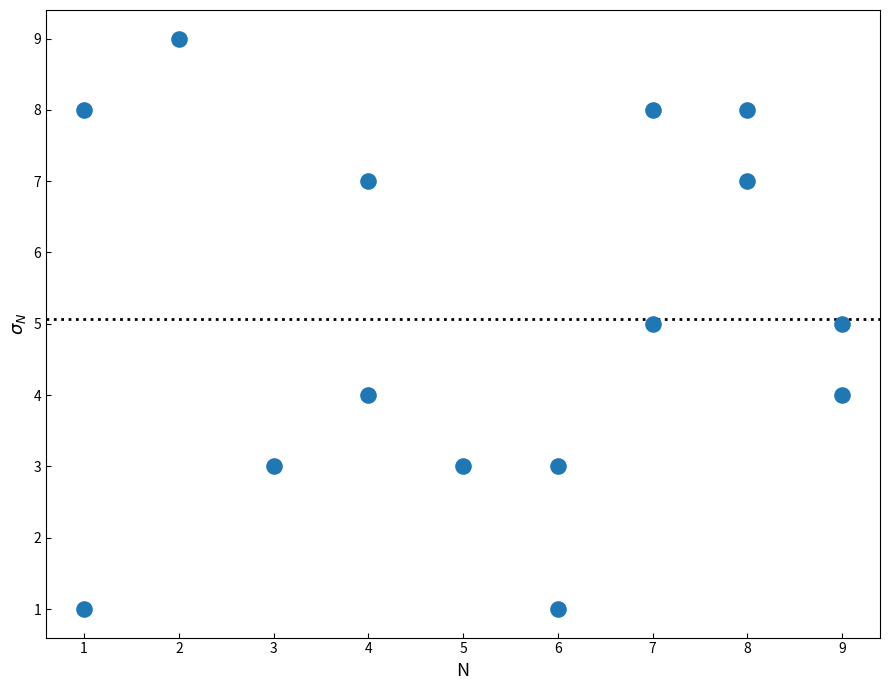

What is the range of Y values (max minus min)?

8